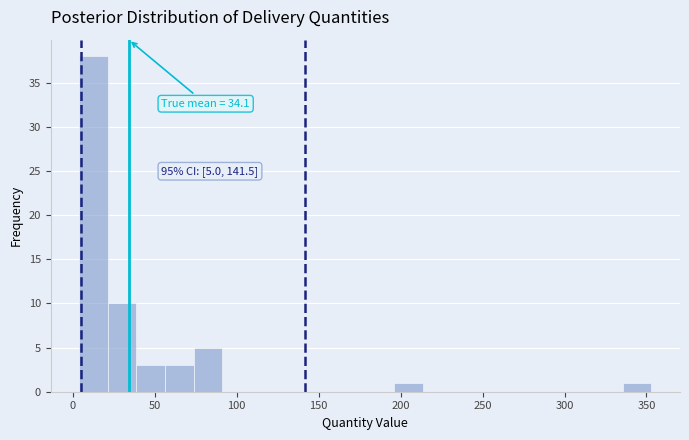

Around what value on the x-axis is the tallest bar? Give the approximate position of its centre, as read against the axis.

15